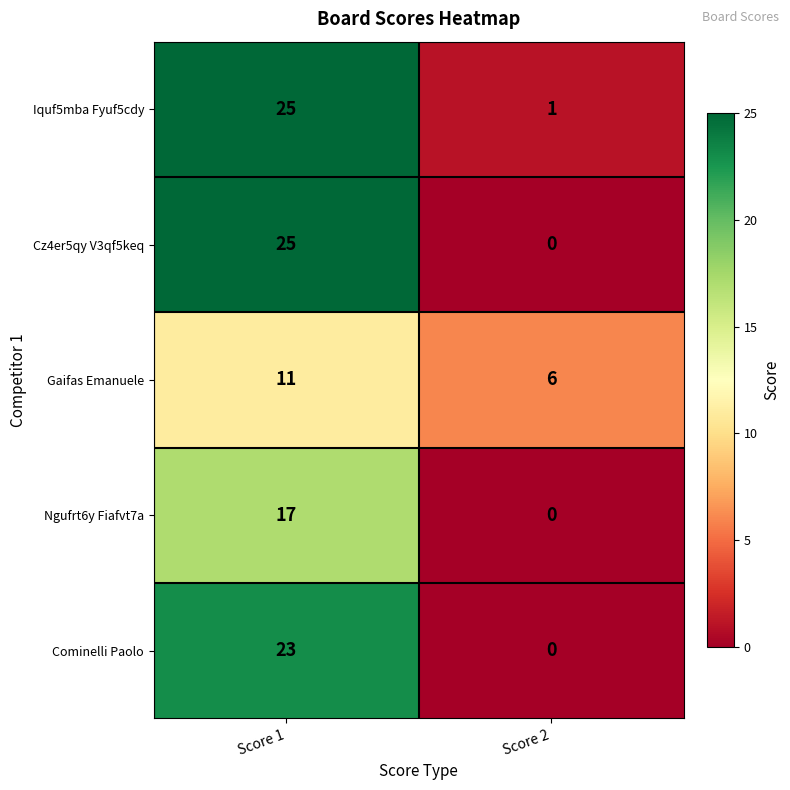

Is it true that Cominelli Paolo equals 23 at Score 1?

True